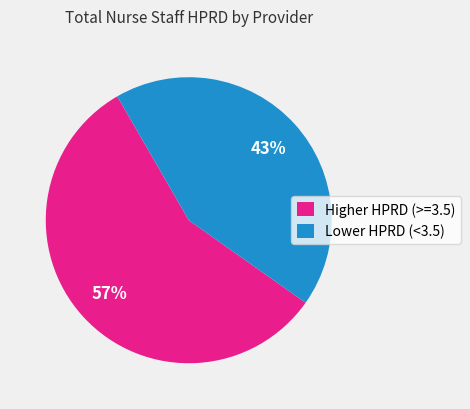

To the nearest percent, what is the average slice percentage?

50%